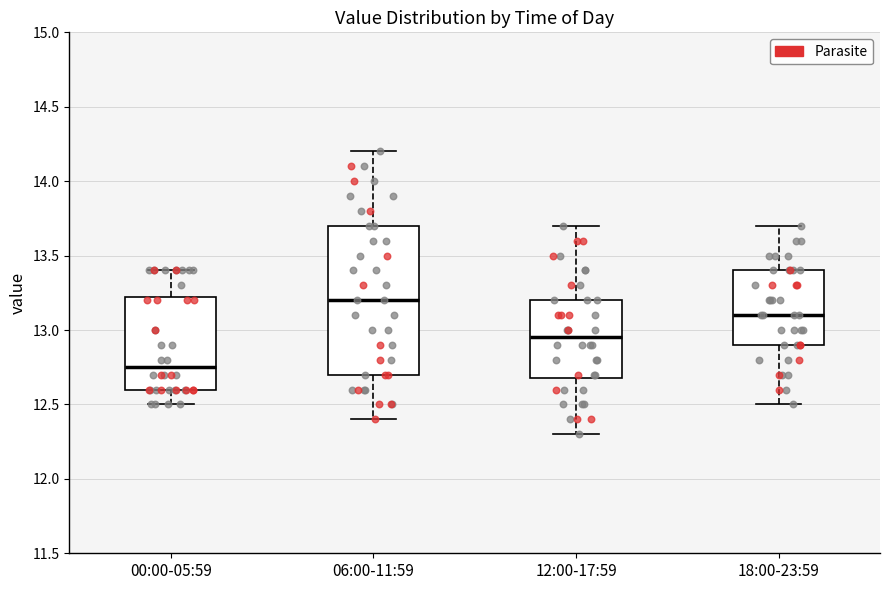

Which box's median line is the lowest?

00:00-05:59